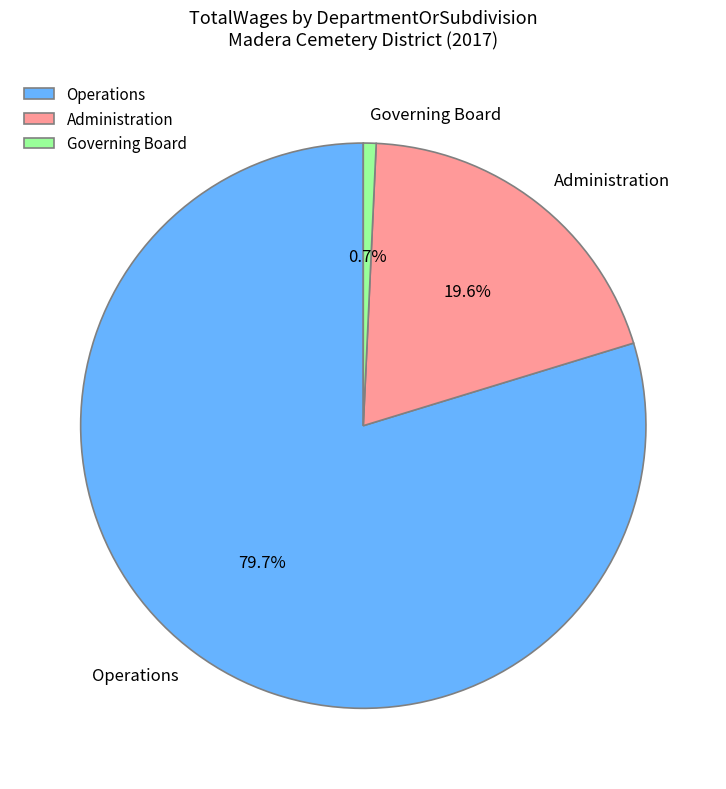

Which category has the biggest portion of the pie?

Operations